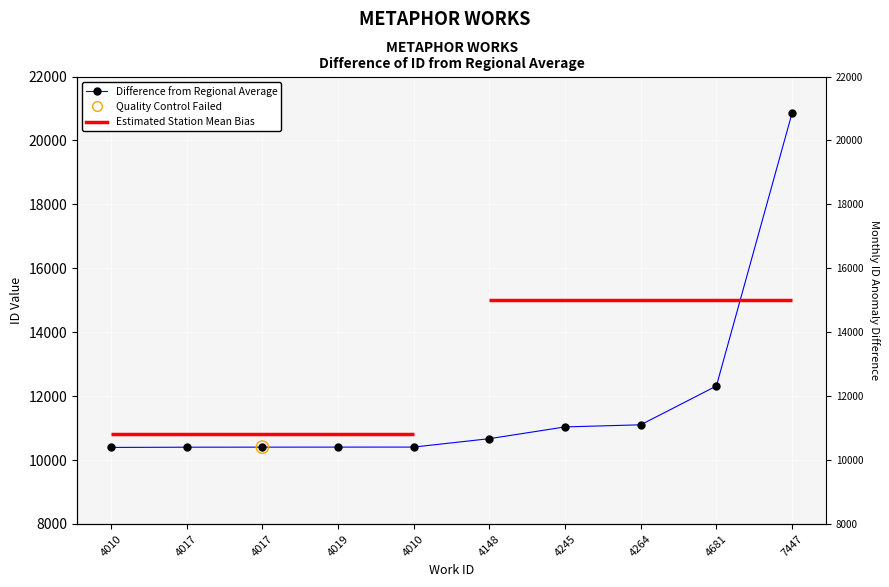

What is the change in value from 4019 to 7447?

+10452